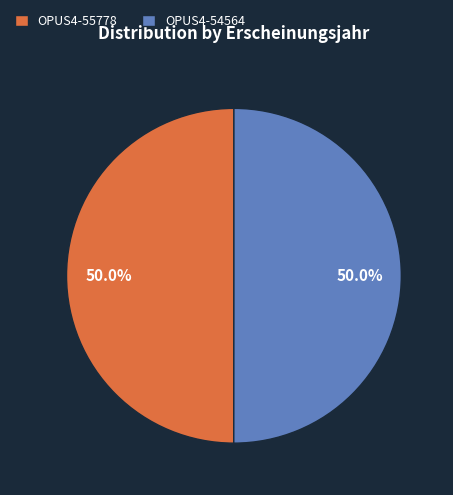

What percentage do OPUS4-55778 and OPUS4-54564 together represent?

100.0%